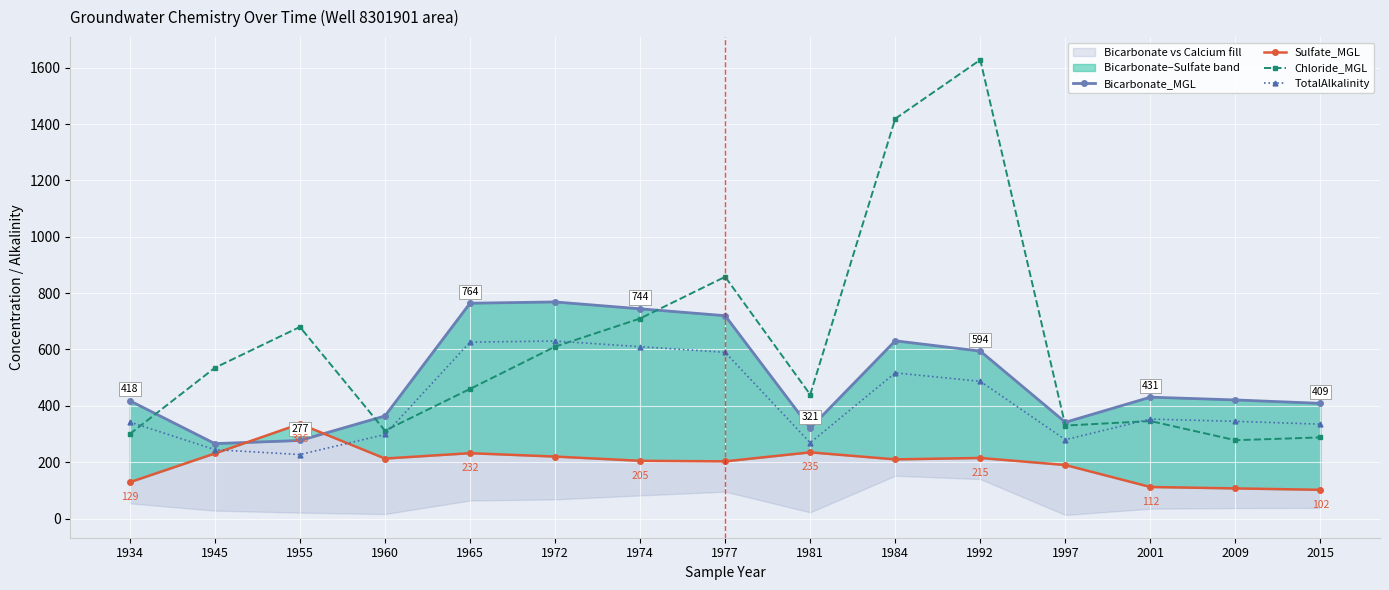

What is the difference between the maximum and minimum values in the Bicarbonate_MGL series?

502.8